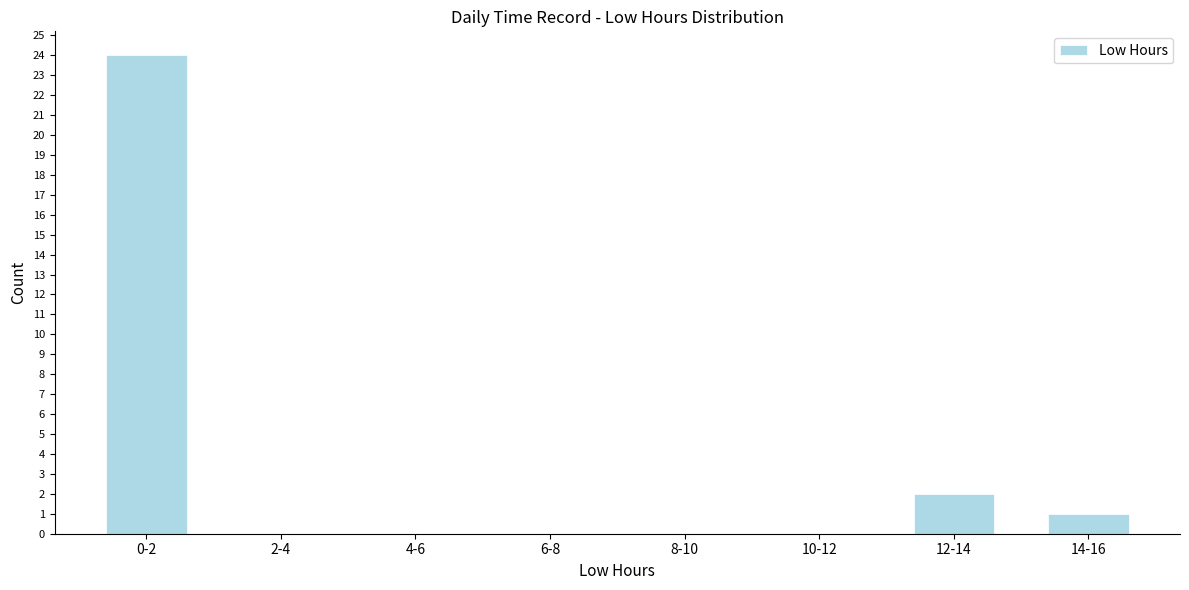

Reading left to right, transcribe all the data shown in this chart.

0-2=24	2-4=0	4-6=0	6-8=0	8-10=0	10-12=0	12-14=2	14-16=1